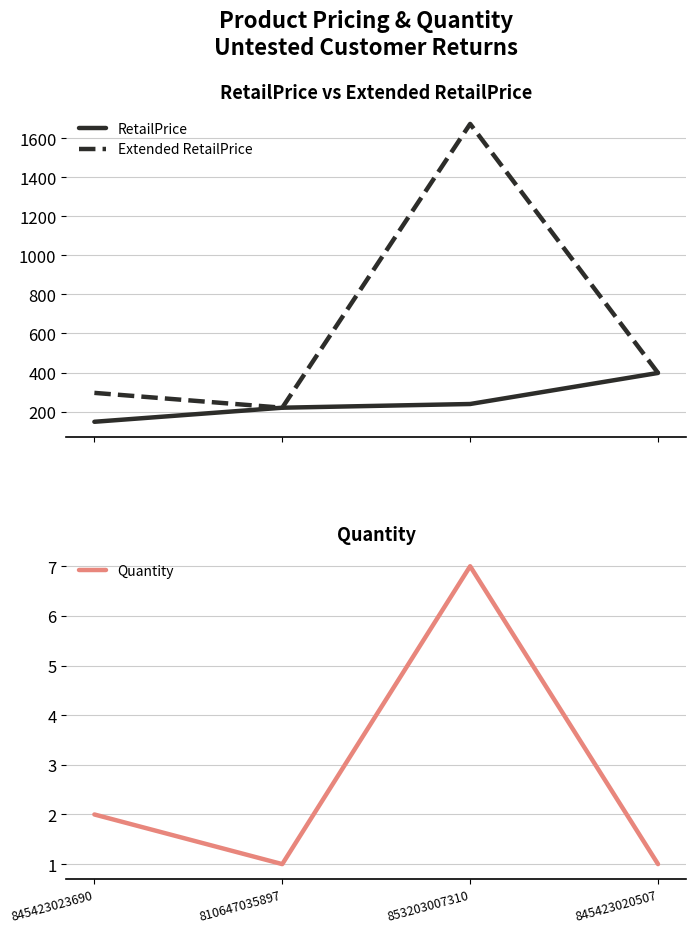

What is the label of the 3rd point from the left?

853203007310